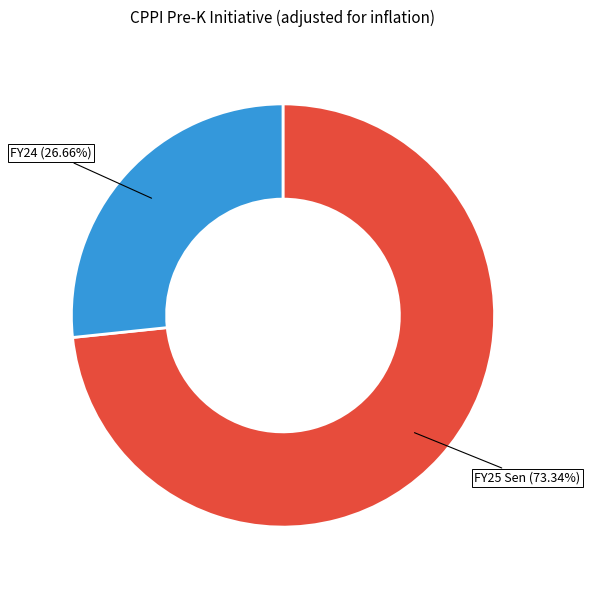

To the nearest percent, what percentage of the pie is FY24?

27%